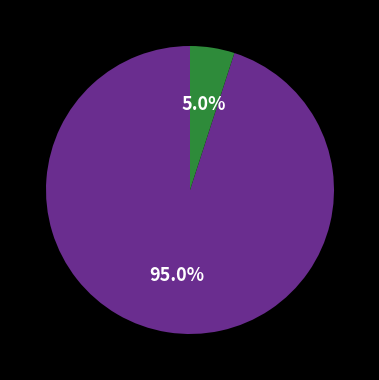

Is there a majority slice in this chart?

Yes